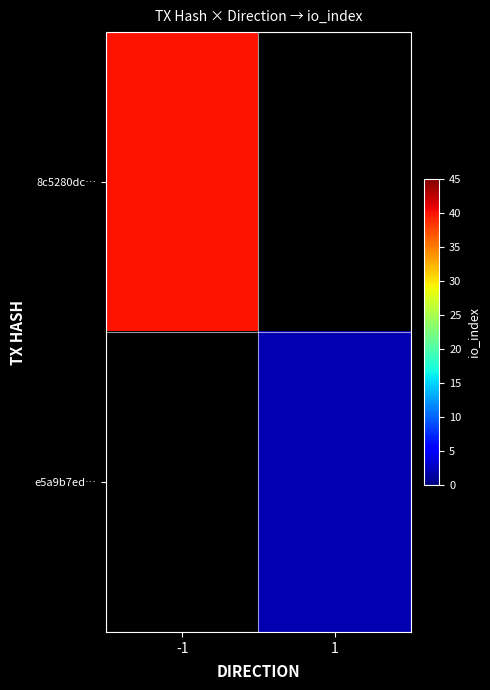

True or false: e5a9b7ed… has a value of 2.0 at 1.

True